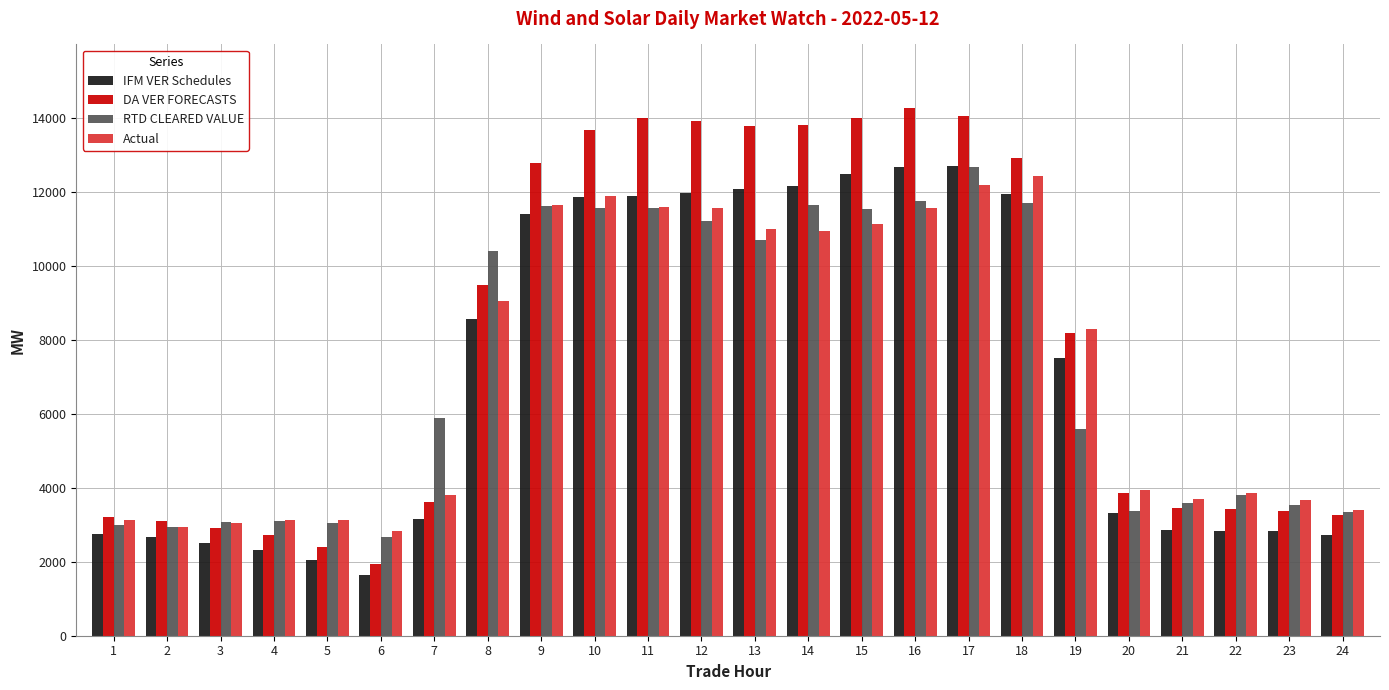

Which series changed the most between 2 and 16?

DA VER FORECASTS